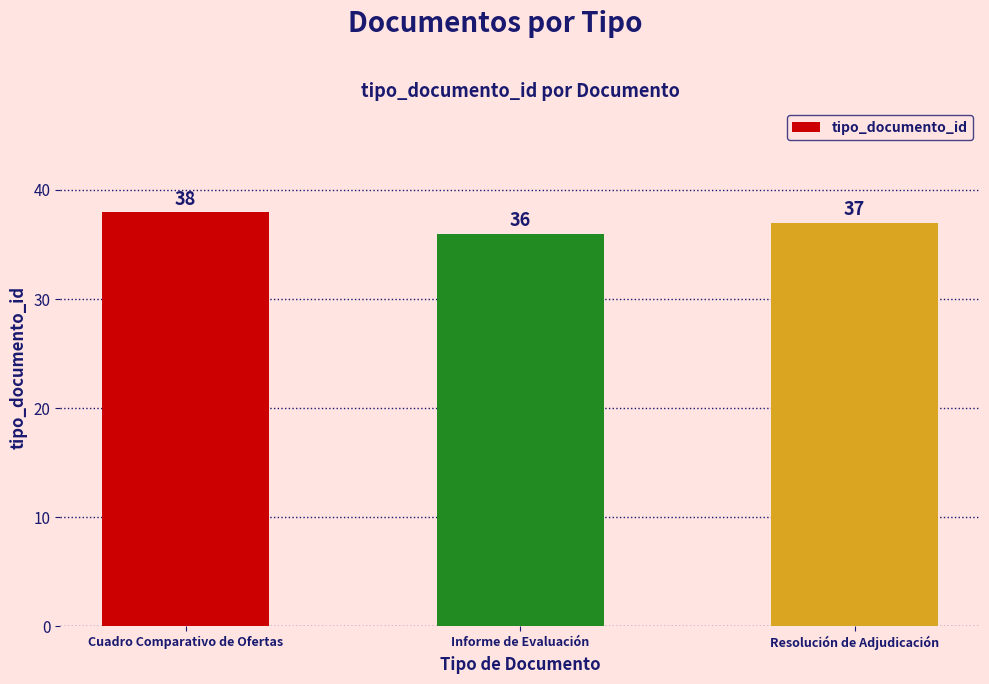

How many values are between 36 and 38?

3